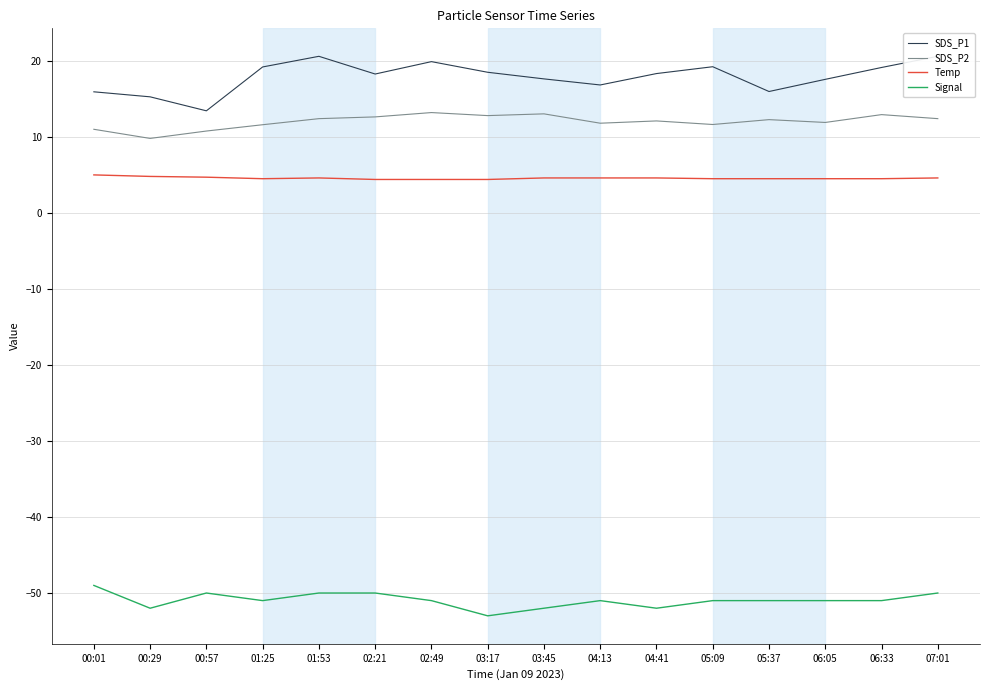

True or false: SDS_P2 and Signal cross at least once.

False